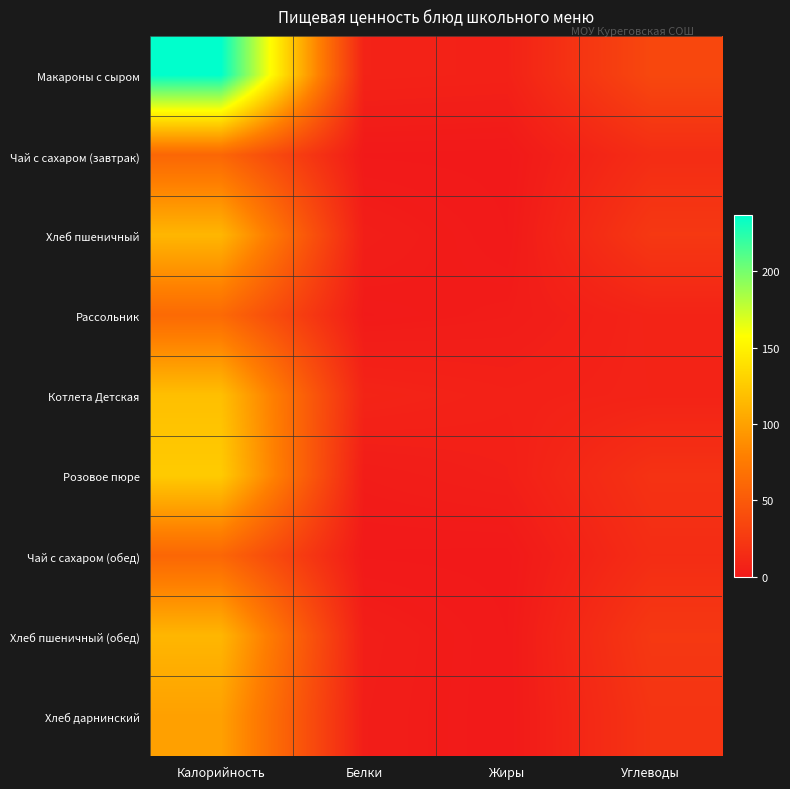

Reading left to right, extract all data points from this chart.

Макароны с сыром: Калорийность=236.6	Белки=7.4	Жиры=6.7	Углеводы=36.0
Чай с сахаром (завтрак): Калорийность=60.0	Белки=0.3	Жиры=0.0	Углеводы=15.2
Хлеб пшеничный: Калорийность=113.0	Белки=4.2	Жиры=0.5	Углеводы=23.9
Рассольник: Калорийность=62.4	Белки=1.3	Жиры=2.7	Углеводы=8.2
Котлета Детская: Калорийность=118.6	Белки=8.6	Жиры=6.3	Углеводы=7.9
Розовое пюре: Калорийность=125.7	Белки=2.9	Жиры=5.0	Углеводы=19.4
Чай с сахаром (обед): Калорийность=60.0	Белки=0.3	Жиры=0.0	Углеводы=15.2
Хлеб пшеничный (обед): Калорийность=113.0	Белки=4.2	Жиры=0.5	Углеводы=23.9
Хлеб дарнинский: Калорийность=99.5	Белки=3.8	Жиры=0.5	Углеводы=20.9